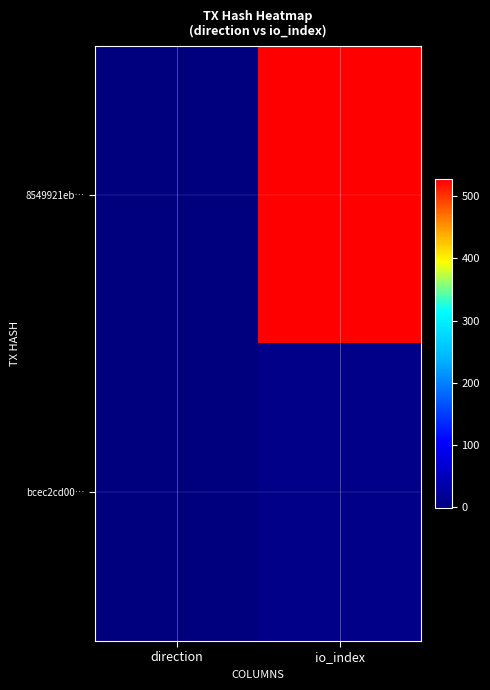

Rank the series at direction from lowest to highest value.

8549921eb…, bcec2cd00…